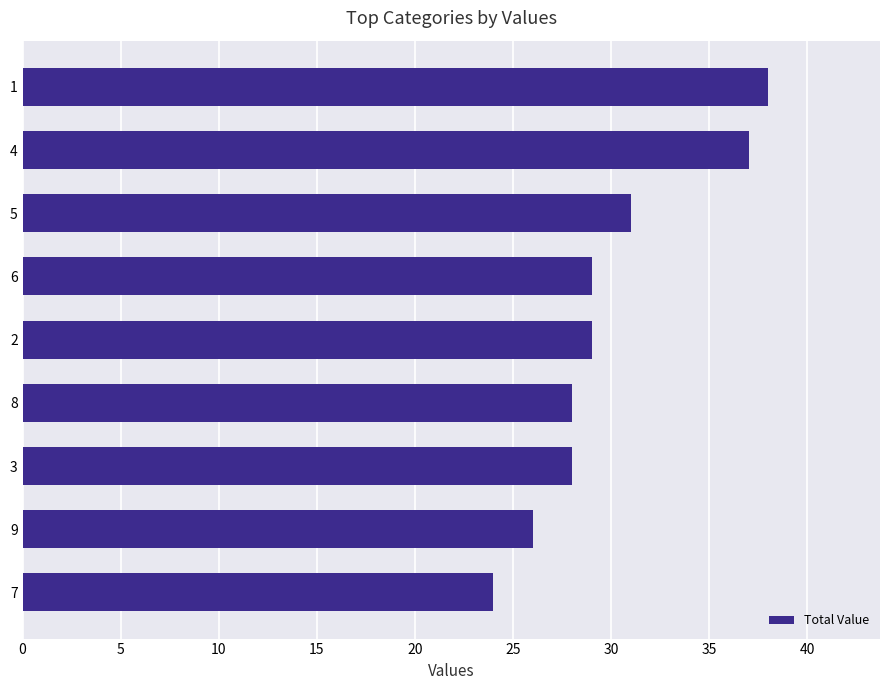

Is it true that the value at 2 is 10?

False